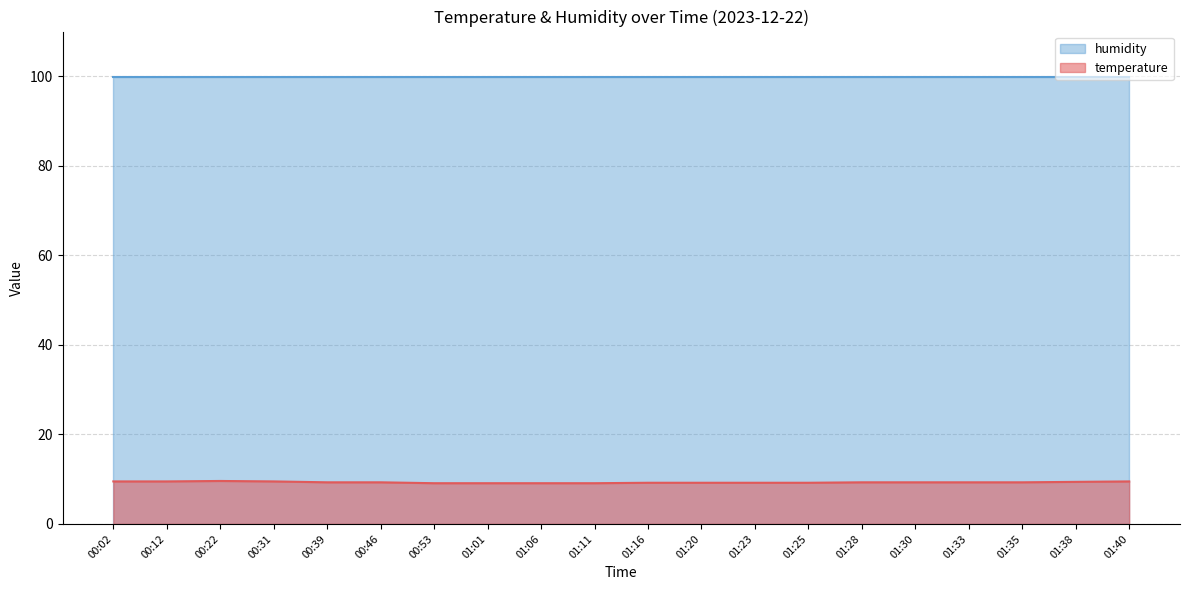

The chart shows a value of 6.1 at 01:06. True or false?

False